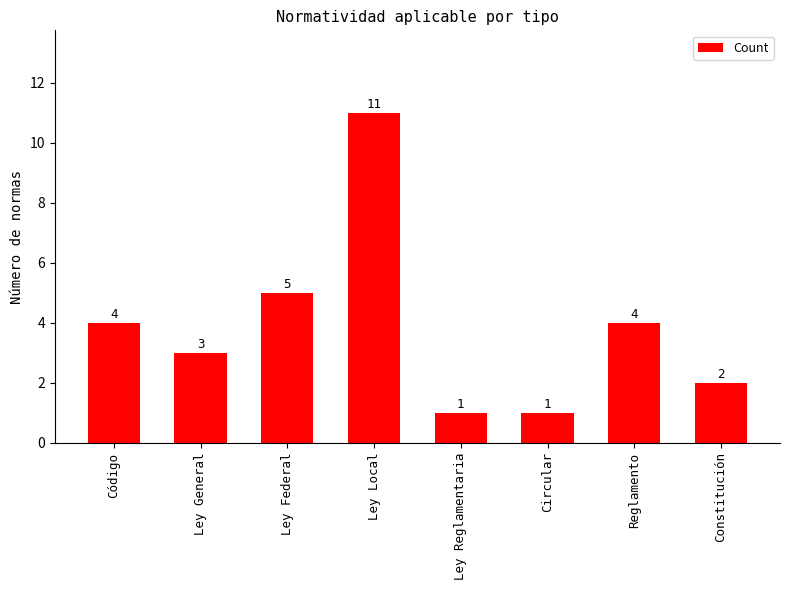

What is the ratio of the value at Código to the value at Ley General?

1.3